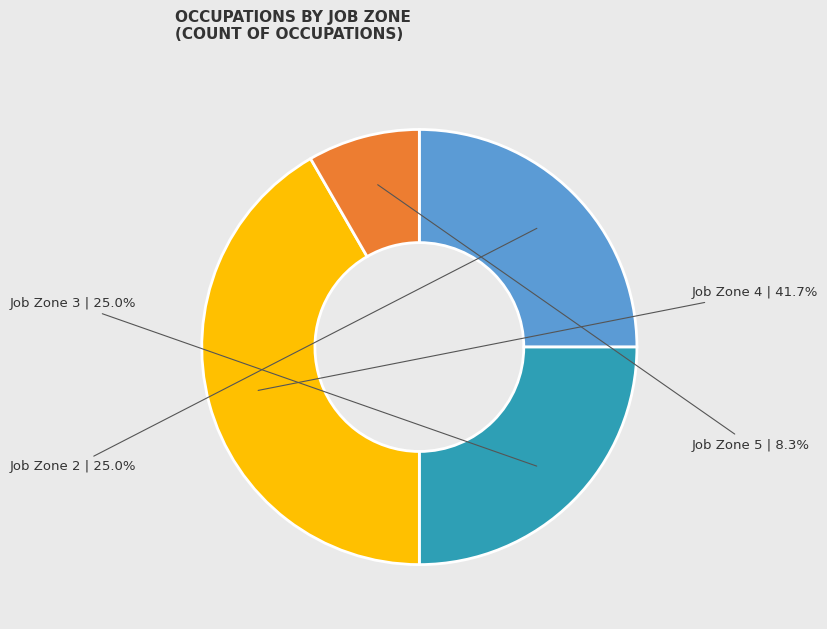

Is Job Zone 3 the majority of the pie?

No